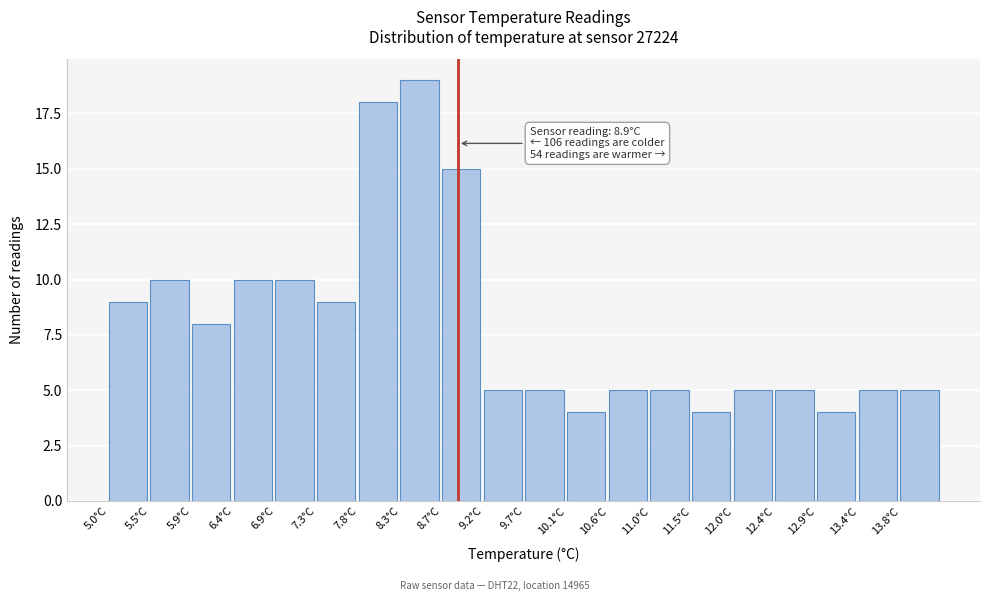

Over which range of the x-axis is the bar tallest?

8.255 to 8.720